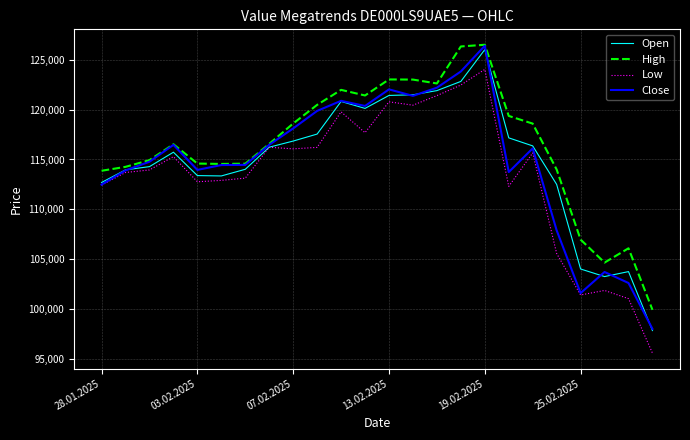

What is the average value of the Close series?

114823